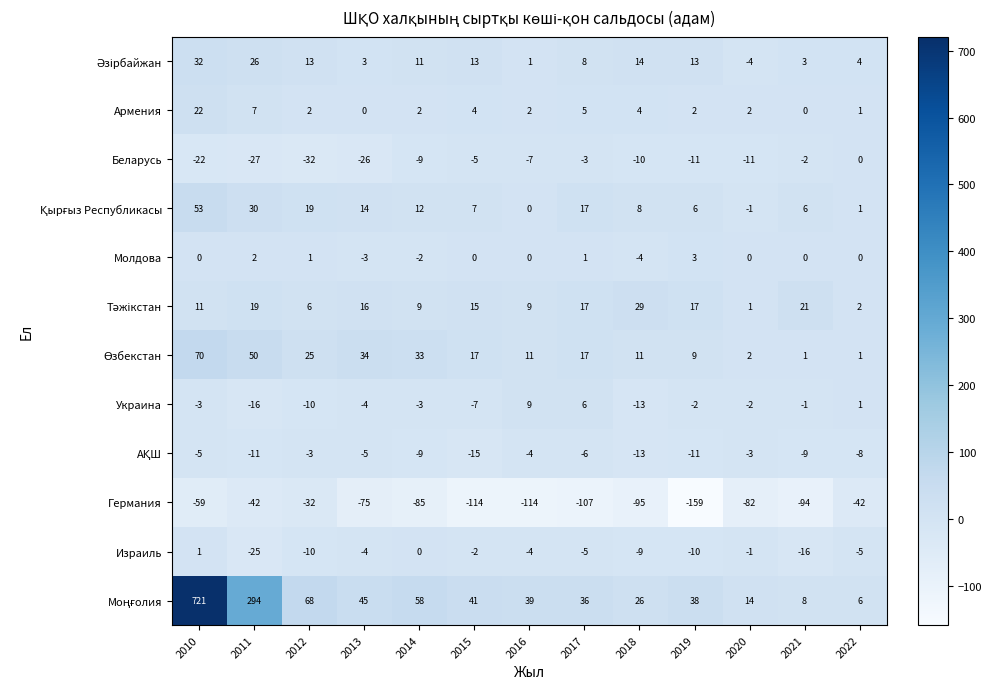

Where is Армения nearest to the value 11?

2011